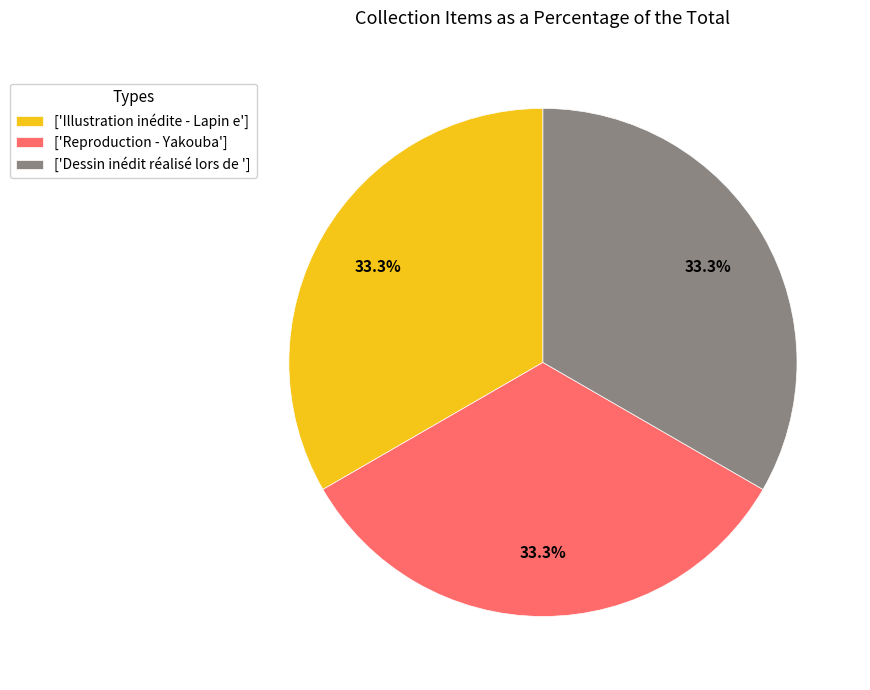

What is the ratio of the value at ['Dessin inédit réalisé lors de '] to the value at ['Illustration inédite - Lapin e']?

1.0